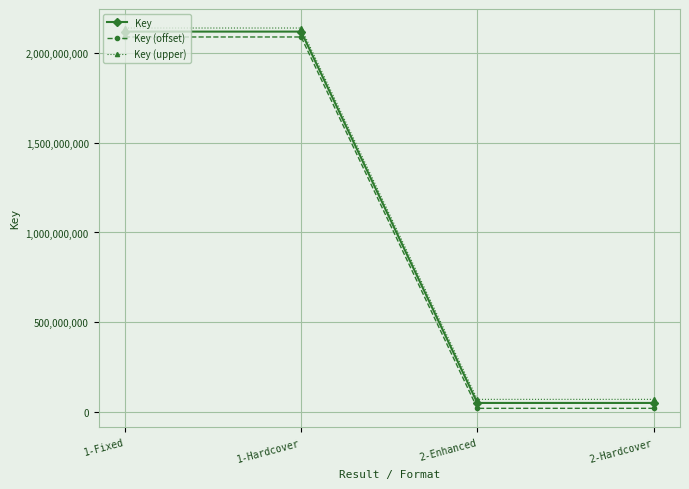

What is the maximum value shown in the chart?

2140078777